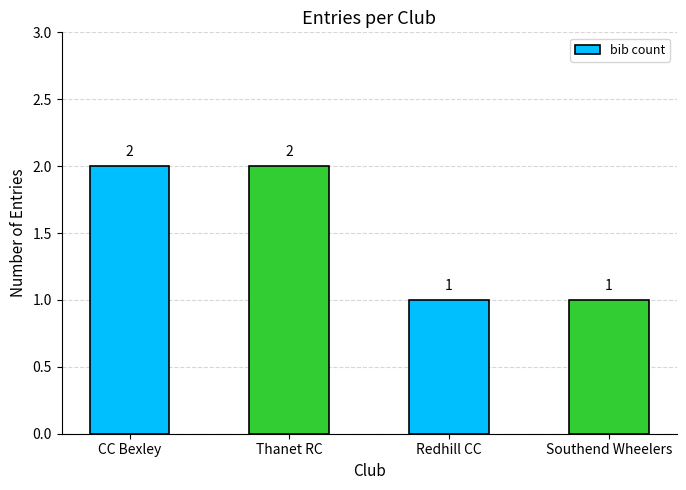

Between Redhill CC and CC Bexley, which is larger?

CC Bexley